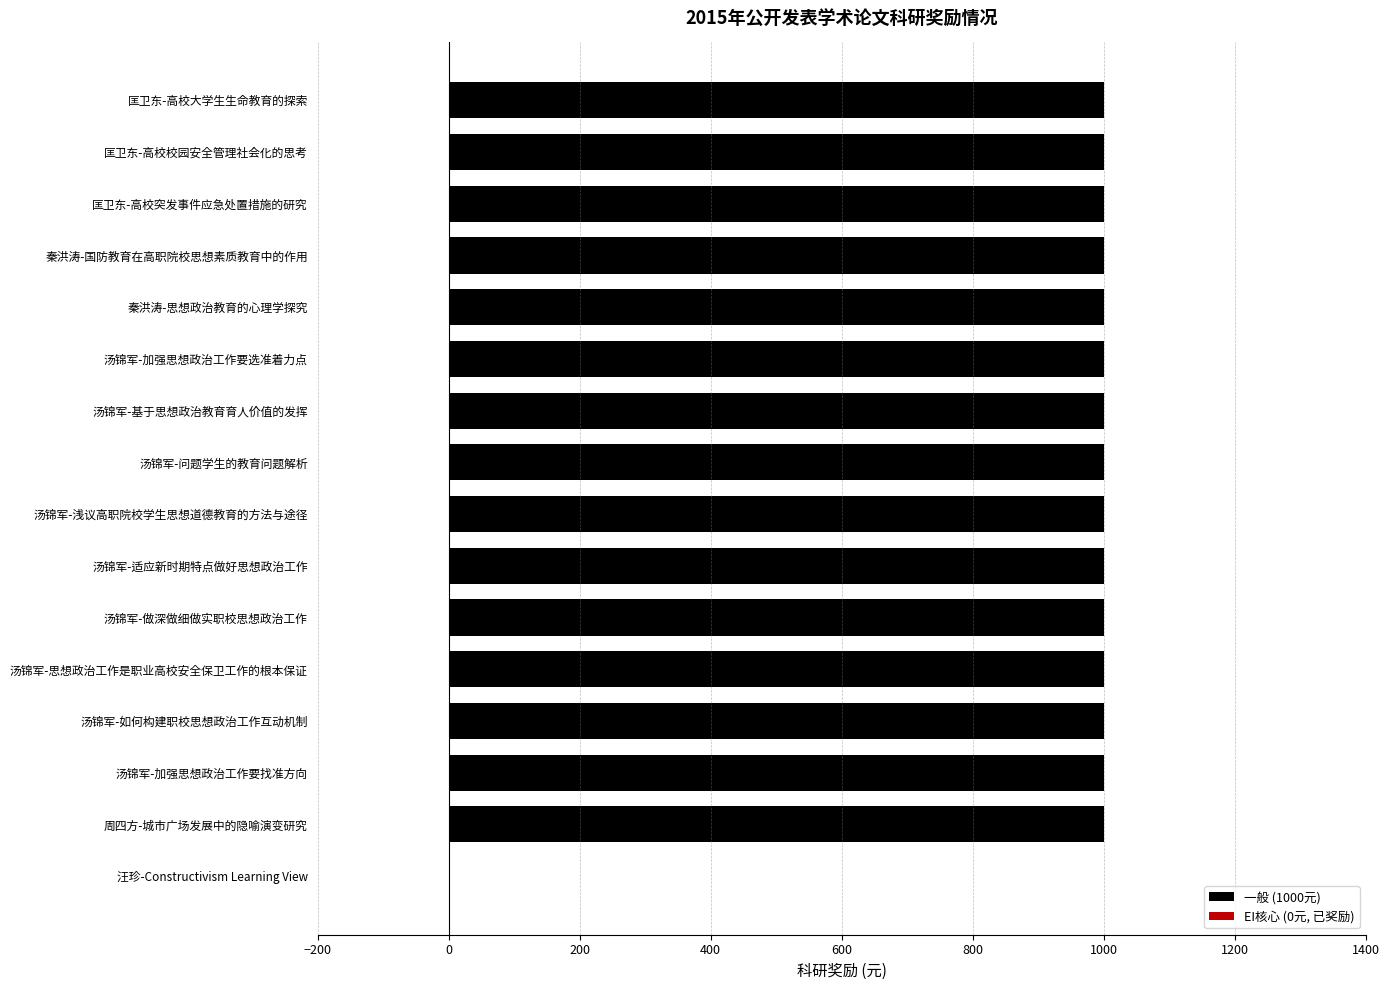

Read the value at 汤锦军-做深做细做实职校思想政治工作.

1000